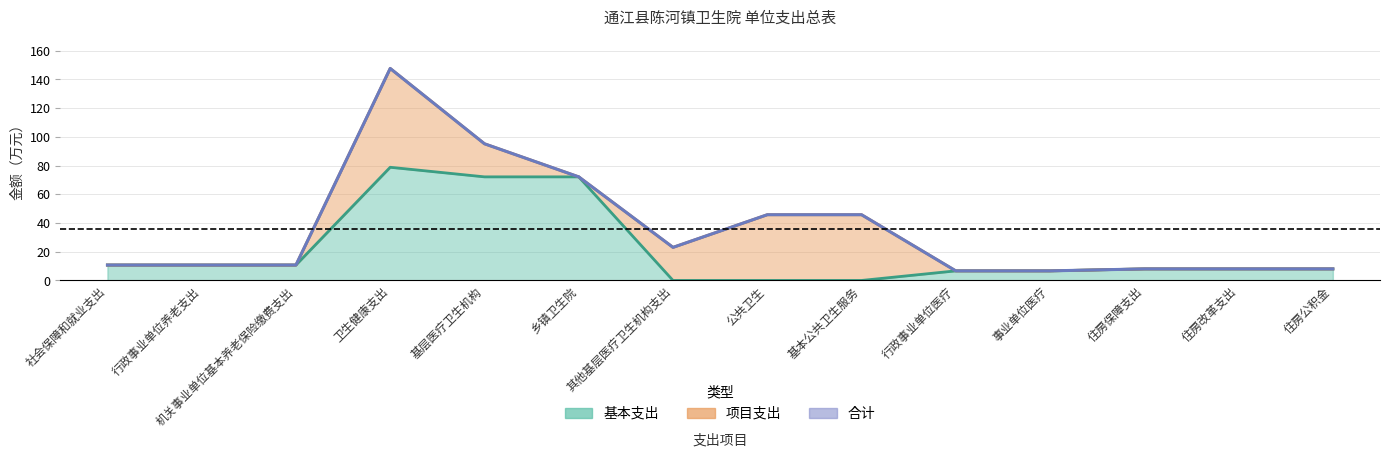

True or false: the data shows 123.6 at 乡镇卫生院.

False